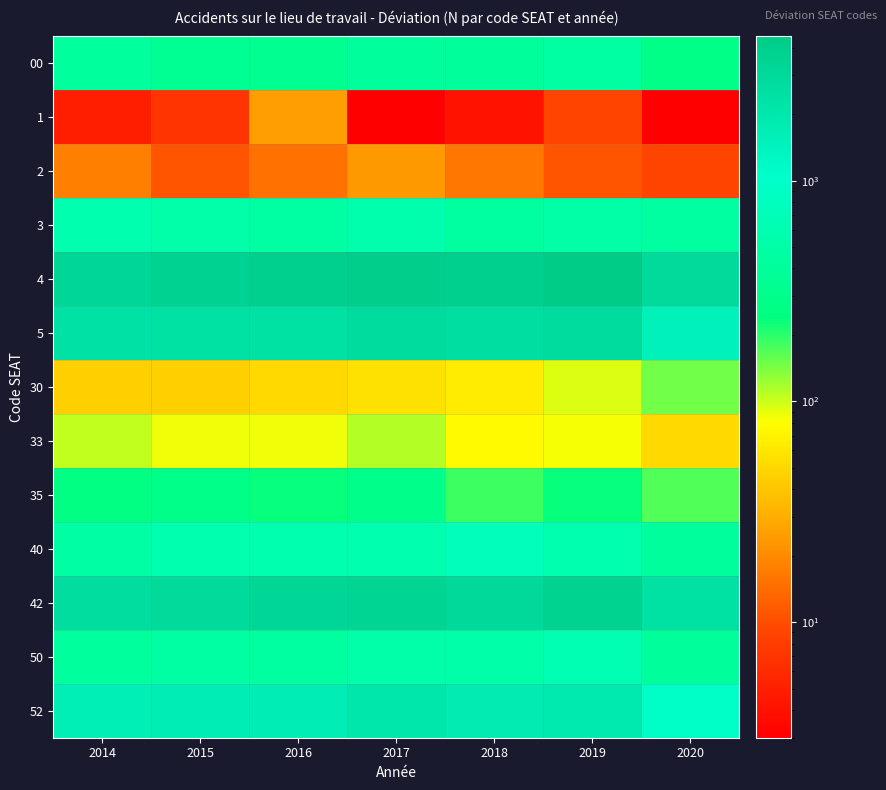

Rank the series at 2014 from lowest to highest value.

1, 2, 30, 33, 35, 00, 50, 40, 3, 52, 5, 42, 4